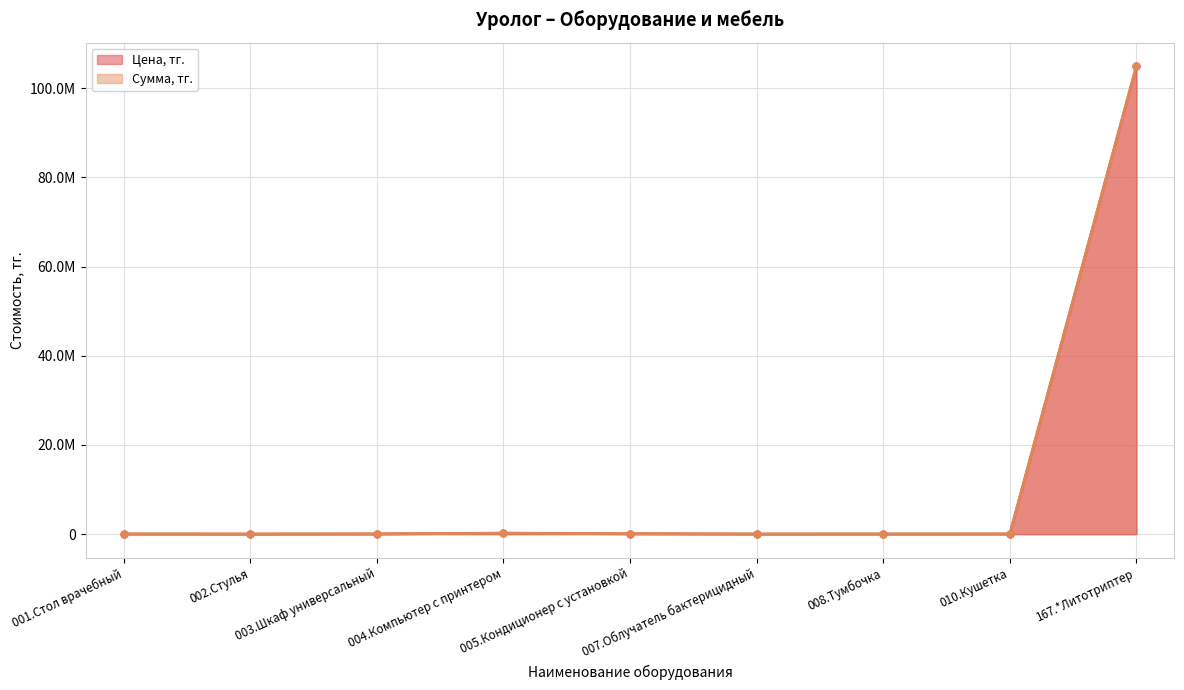

What is the maximum value for Сумма, тг.?

105000000